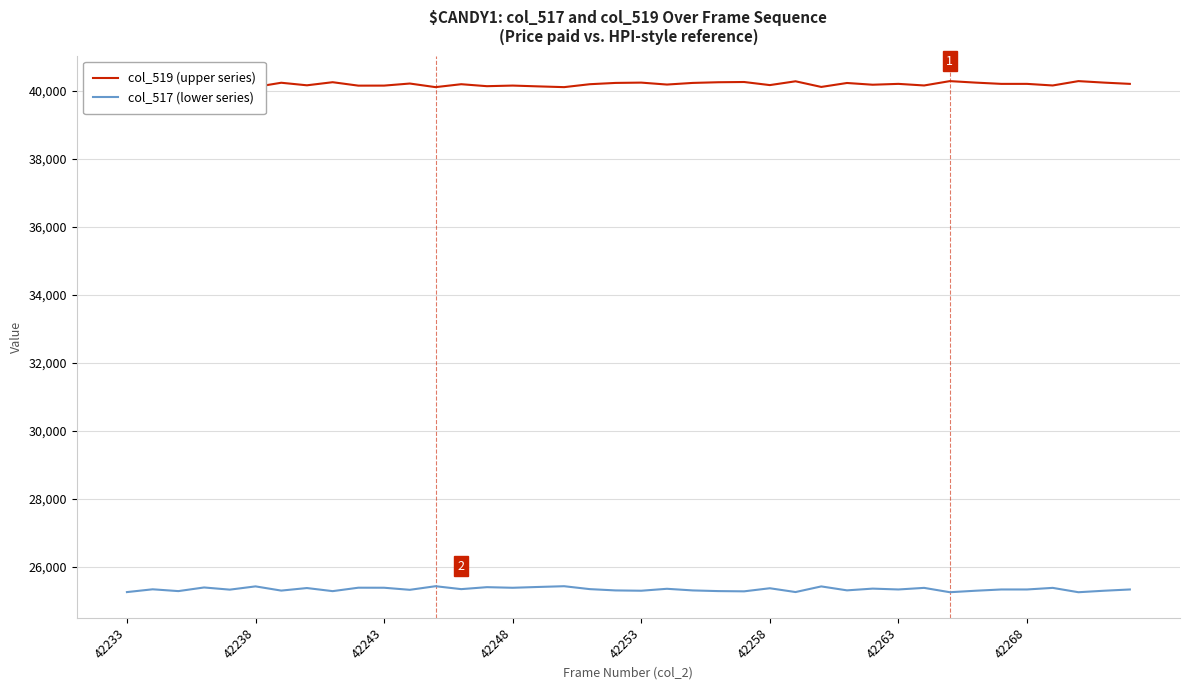

What is the average value of the col_517 (lower series) series?

25335